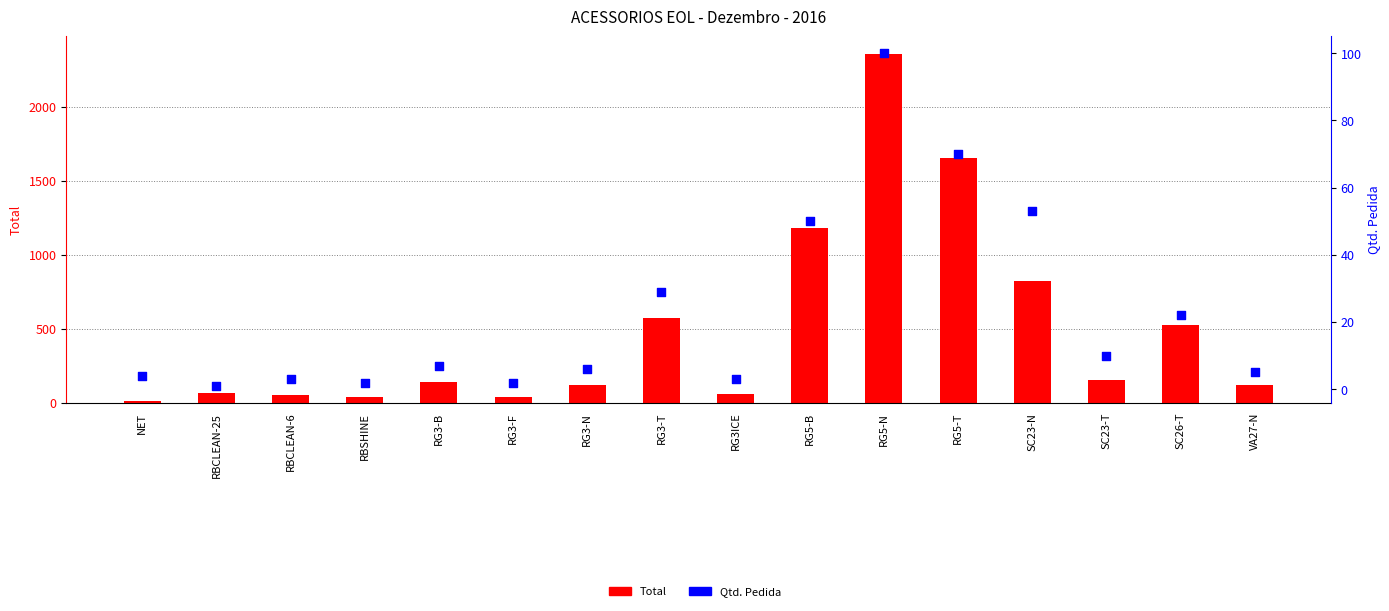

Which series contains the lowest Y value?

Qtd. Pedida